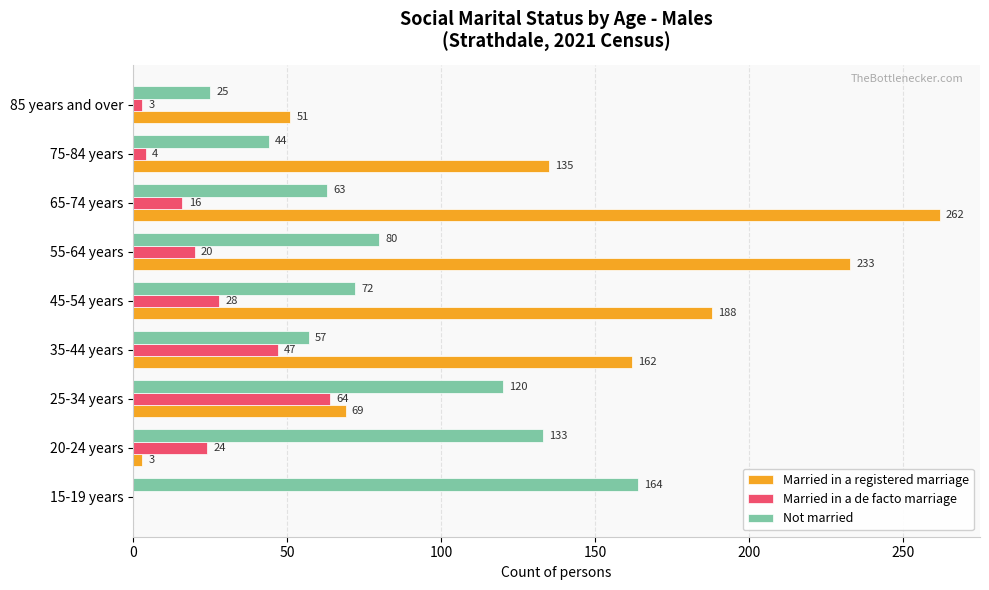

The value of Married in a registered marriage at 45-54 years is 316. True or false?

False